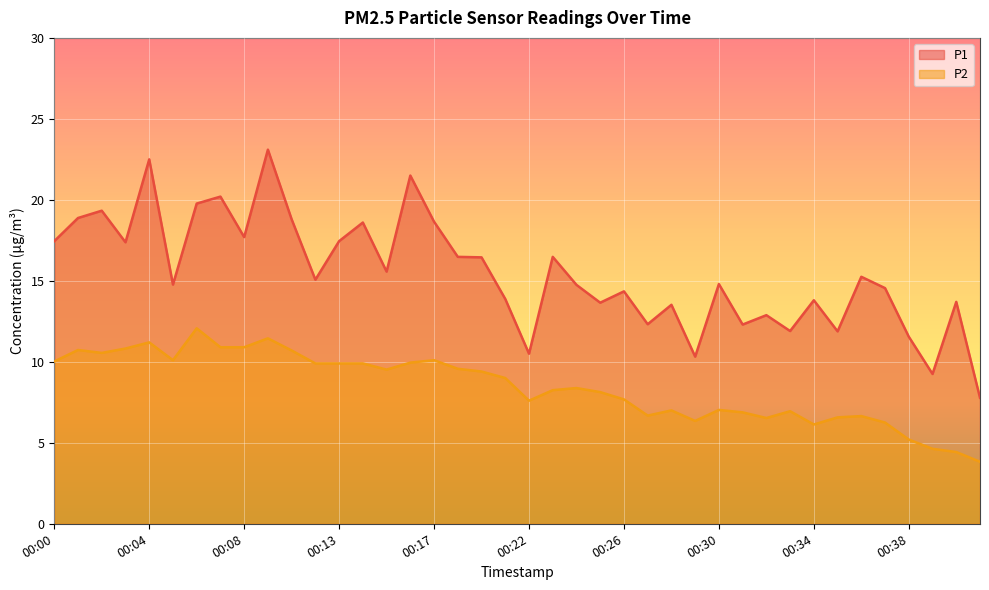

In P1, how many points are higher than both neighbors (excluding endpoints)?

14